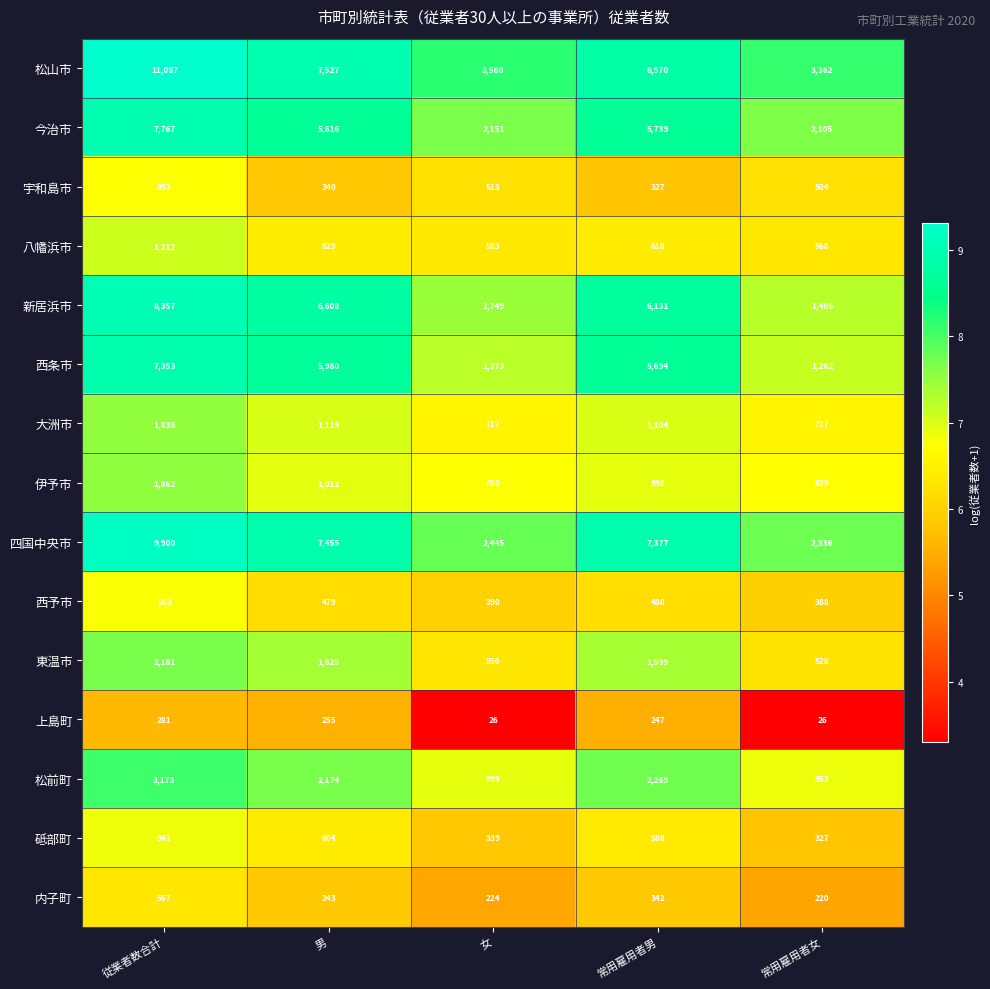

At which category does the chart reach its peak across all series?

従業者数合計